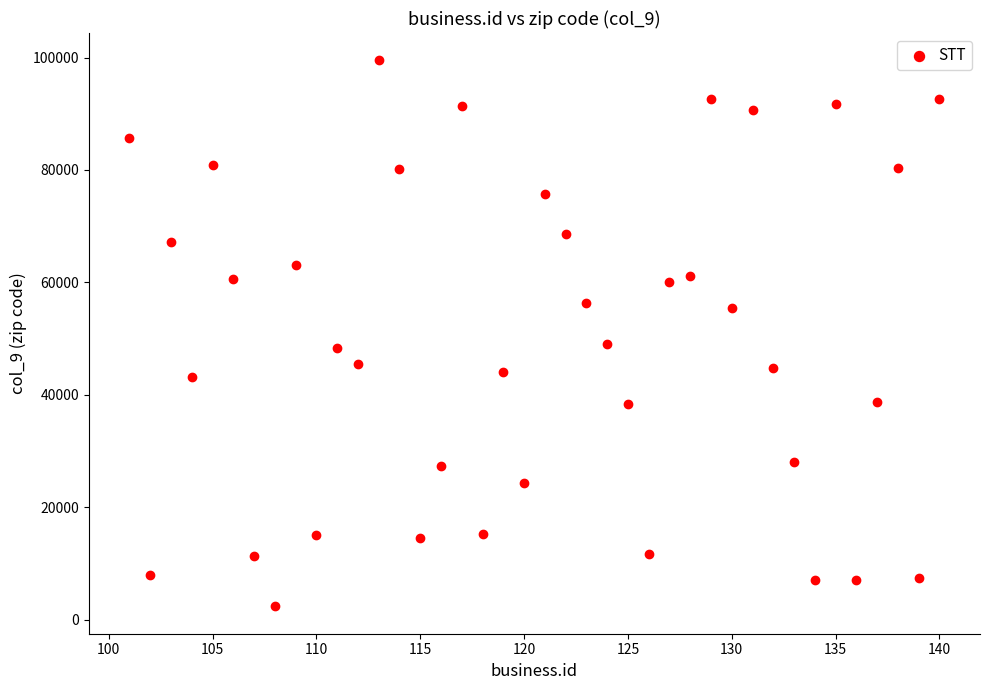

What is the range of X values (max minus min)?

39